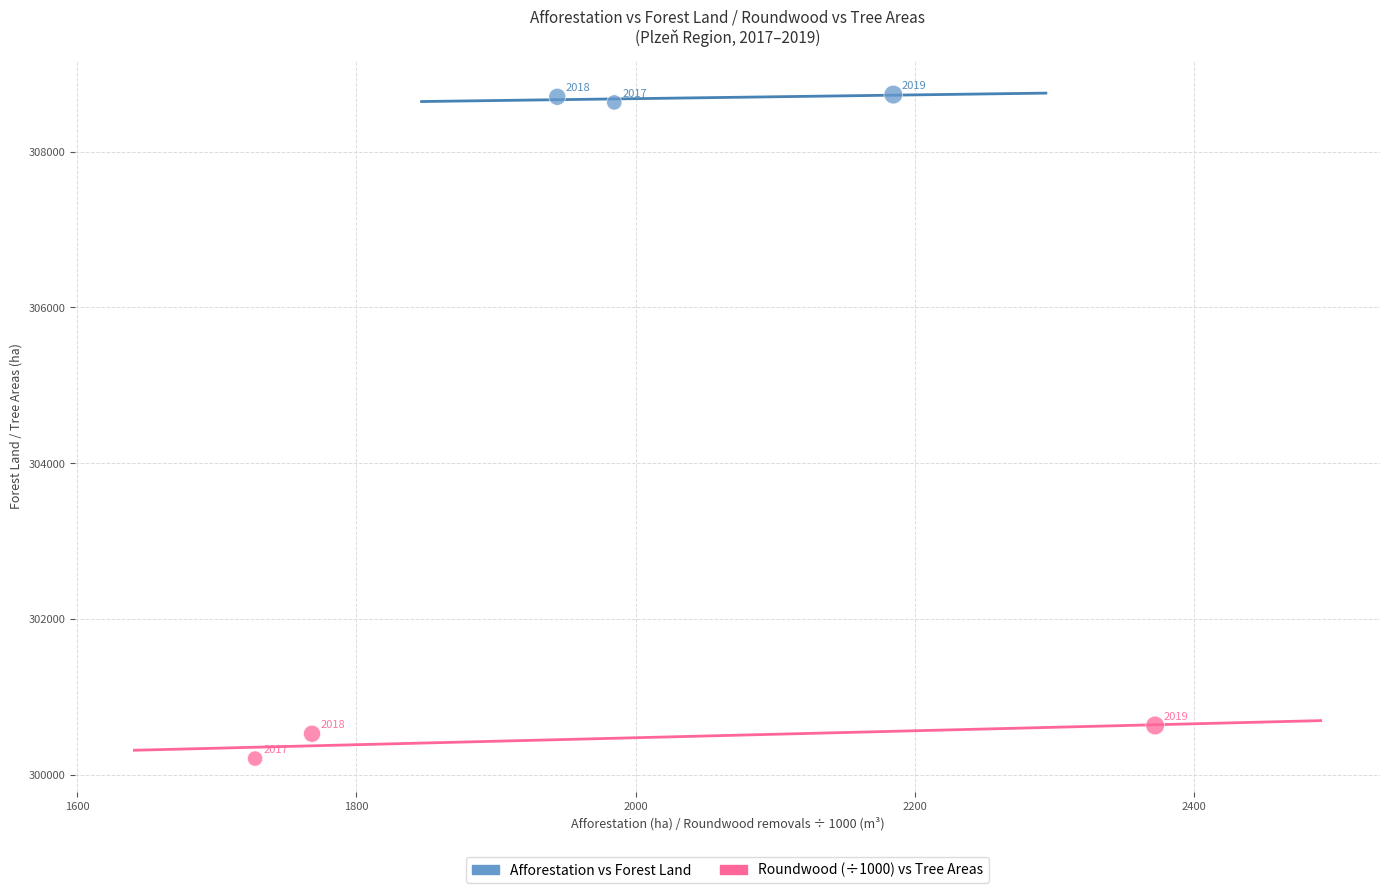

Which series reaches the maximum Y coordinate?

Afforestation vs Forest Land